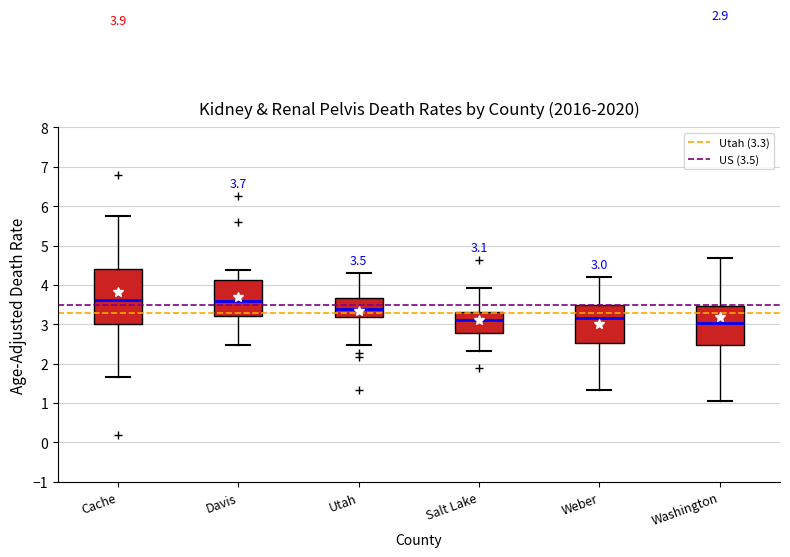

Comparing the boxes themselves (not the whiskers), which one is the tallest?

Cache